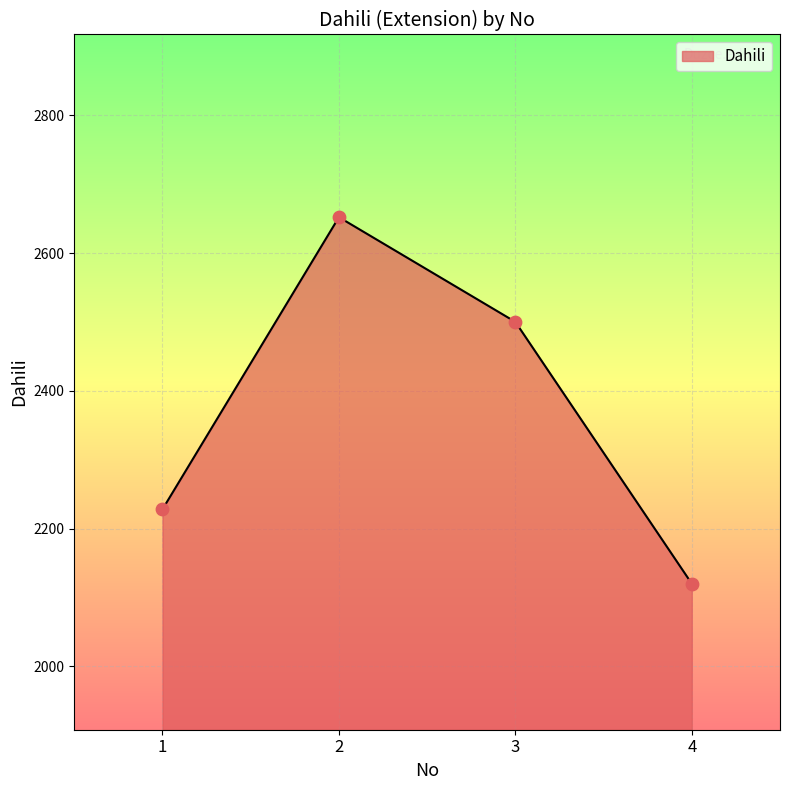

What is the change in value from 1 to 3?

+272